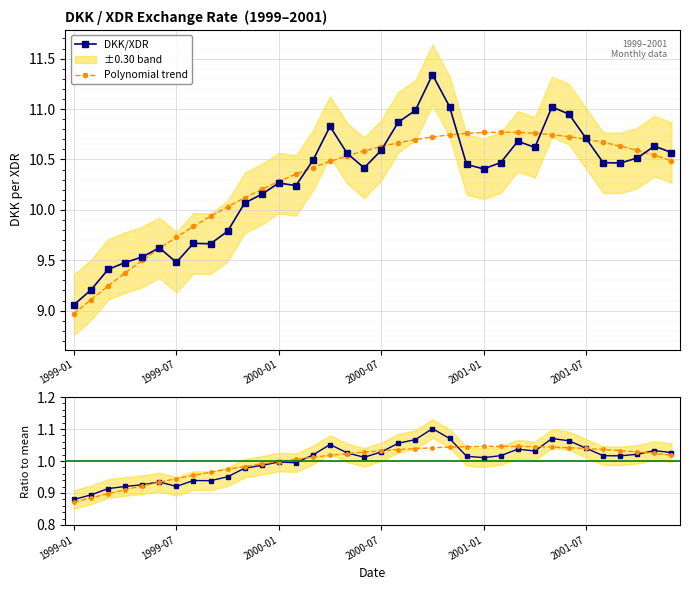

True or false: Polynomial trend and DKK/XDR ratio intersect in this chart.

False